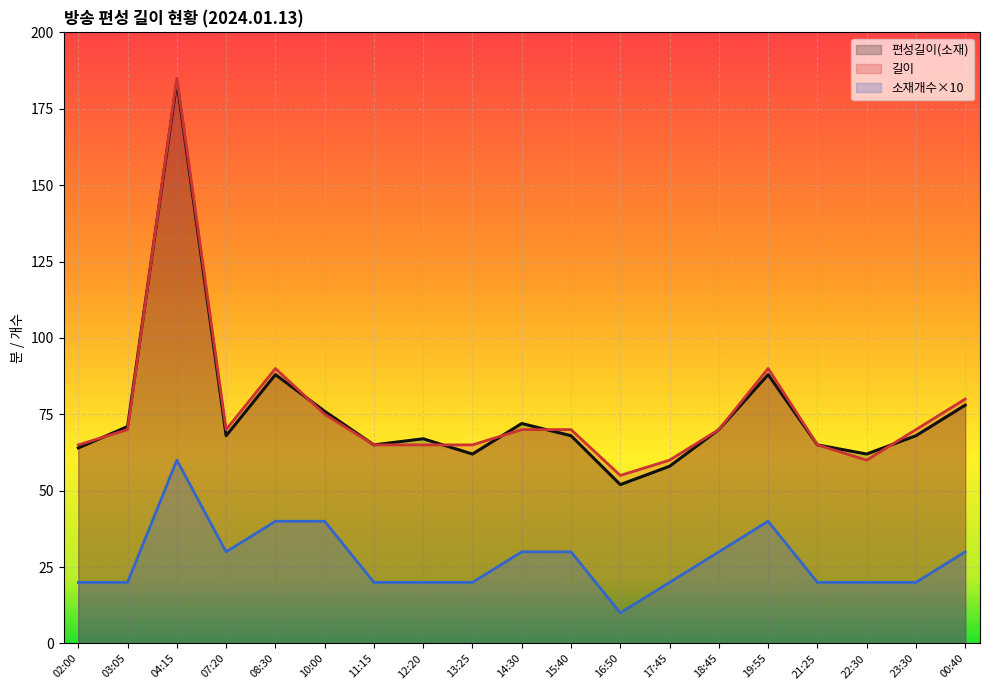

Which series changed the most between 04:15 and 22:30?

길이